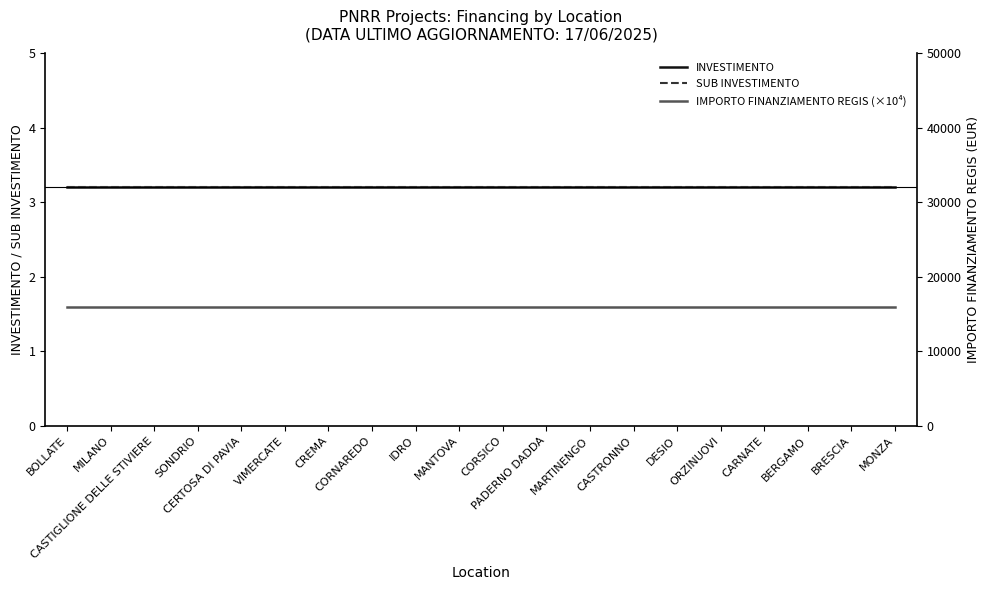

Reading right to left, list all the values displayed in this chart.

INVESTIMENTO: 3.2	3.2	3.2	3.2	3.2	3.2	3.2	3.2	3.2	3.2	3.2	3.2	3.2	3.2	3.2	3.2	3.2	3.2	3.2	3.2
SUB INVESTIMENTO: 3.2	3.2	3.2	3.2	3.2	3.2	3.2	3.2	3.2	3.2	3.2	3.2	3.2	3.2	3.2	3.2	3.2	3.2	3.2	3.2
IMPORTO FINANZIAMENTO REGIS (×10⁴): 1.6	1.6	1.6	1.6	1.6	1.6	1.6	1.6	1.6	1.6	1.6	1.6	1.6	1.6	1.6	1.6	1.6	1.6	1.6	1.6